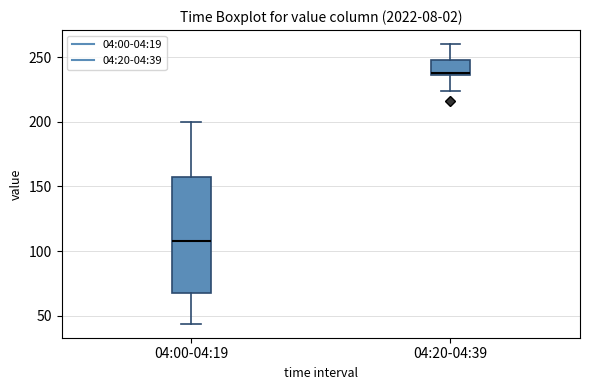

Reading left to right, transcribe this box plot: for each box, give where its median line is, the range the box spans, and where its two whiskers end, as read against the y-axis. The values are not printed on the chart, so give them approximately, as read against the axis.

04:00-04:19: median 110, box 70 to 155, whiskers 45 to 200
04:20-04:39: median 240, box 235 to 250, whiskers 225 to 260